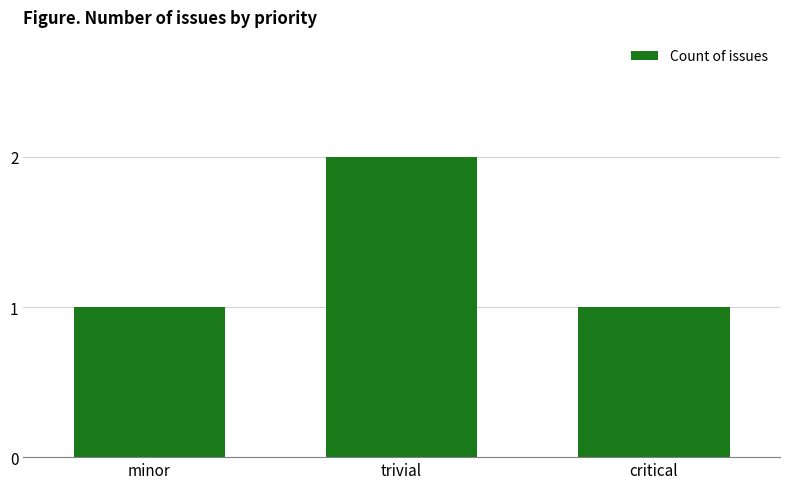

Reading left to right, transcribe all the data shown in this chart.

1	2	1